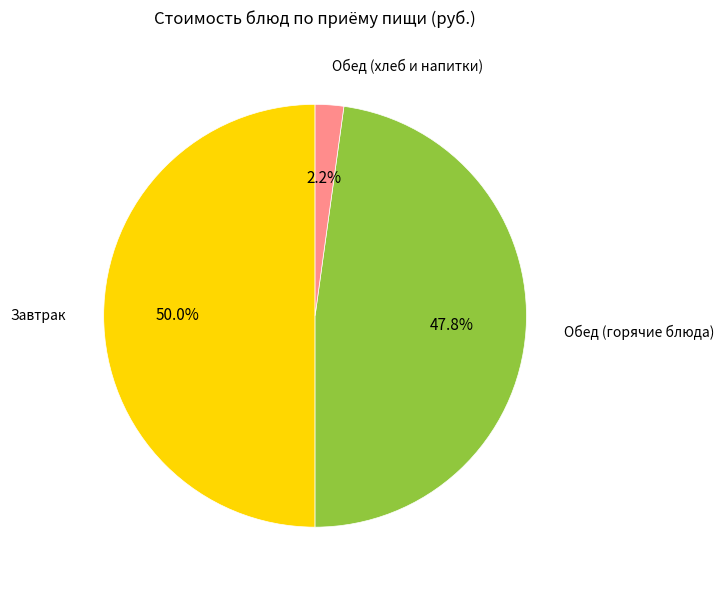

To the nearest percent, what percentage of the pie is Гарниры (Завтрак)?

12%